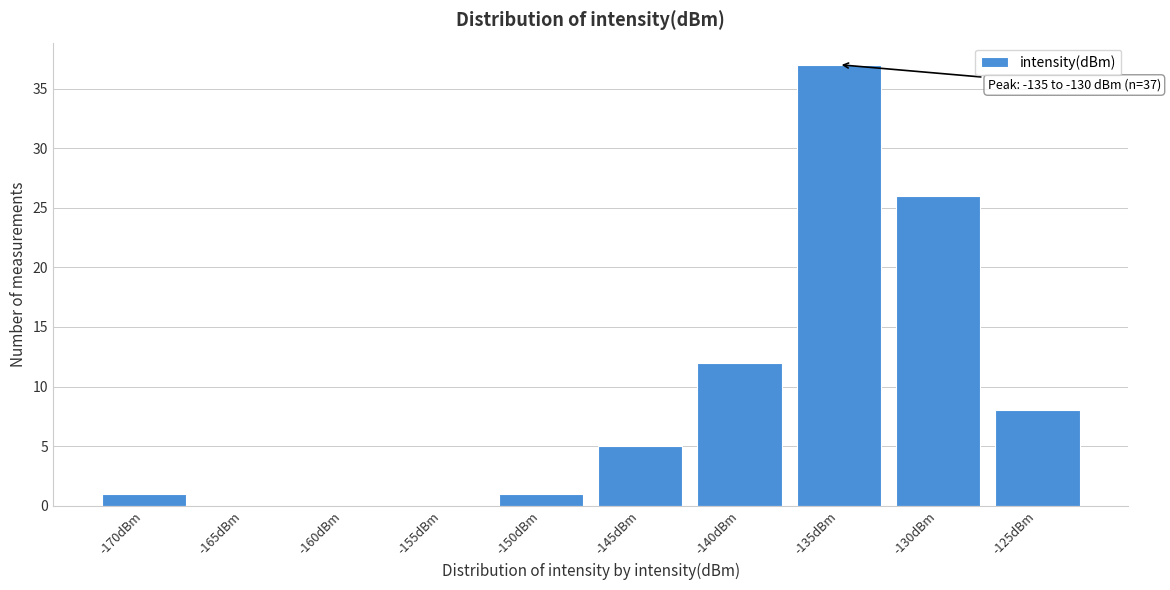

Reading left to right, list all the values displayed in this chart.

-170dBm=1	-165dBm=0	-160dBm=0	-155dBm=0	-150dBm=1	-145dBm=5	-140dBm=12	-135dBm=37	-130dBm=26	-125dBm=8